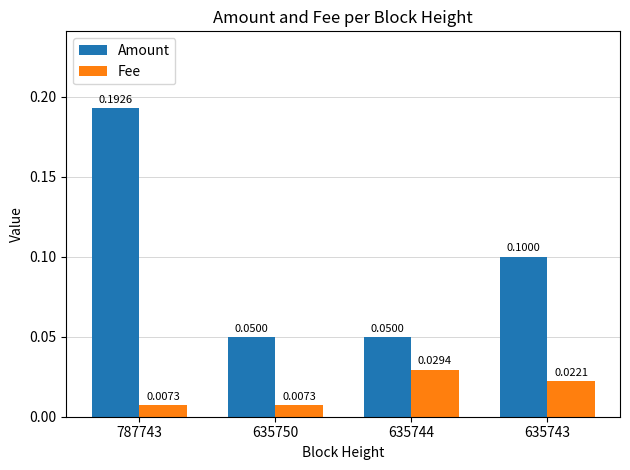

At how many categories does at least one series exceed 0?

4